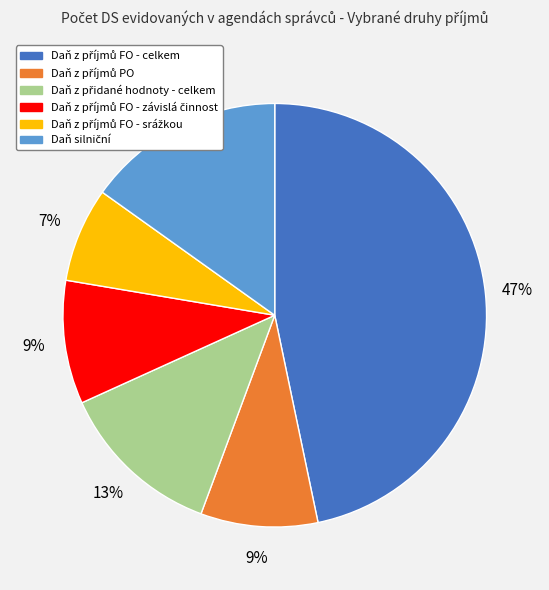

Does any single category account for the majority?

No